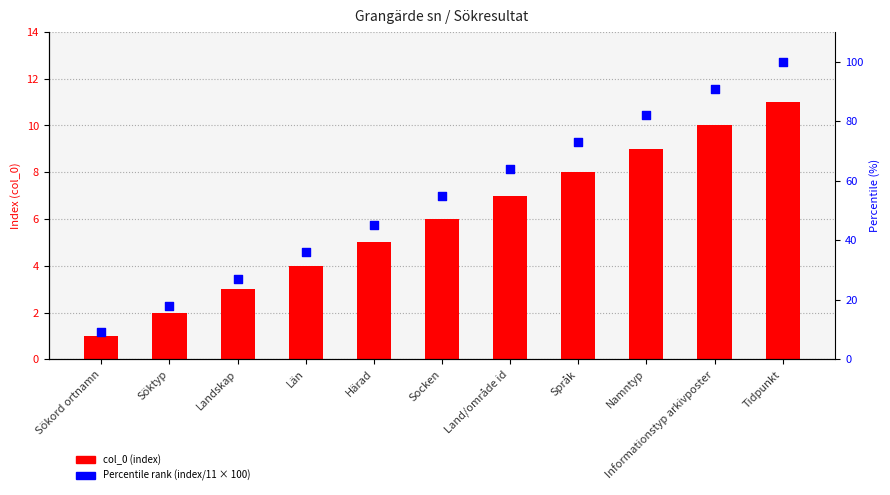

At which category is the sum across all series the highest?

Tidpunkt